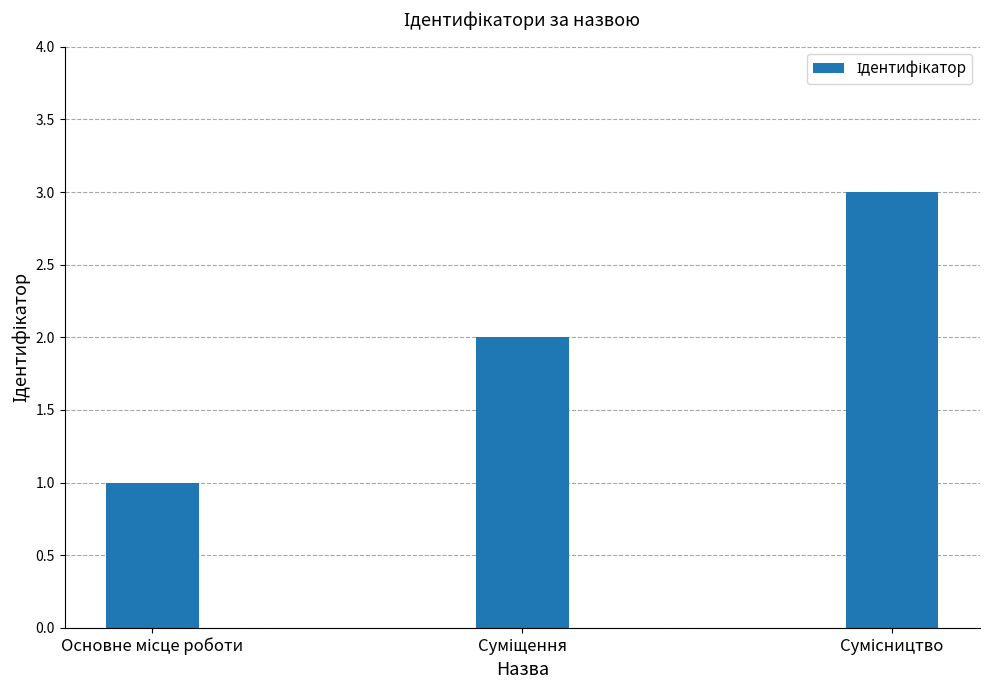

What is the maximum value shown in the chart?

3